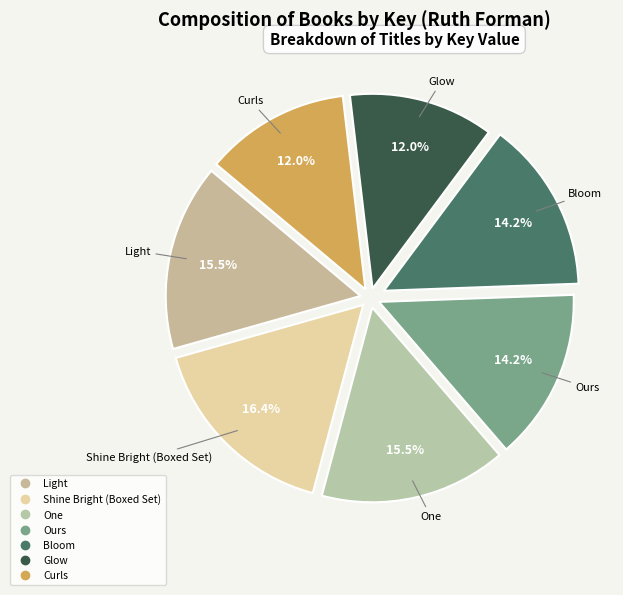

The One slice represents 5% of the pie. True or false?

False